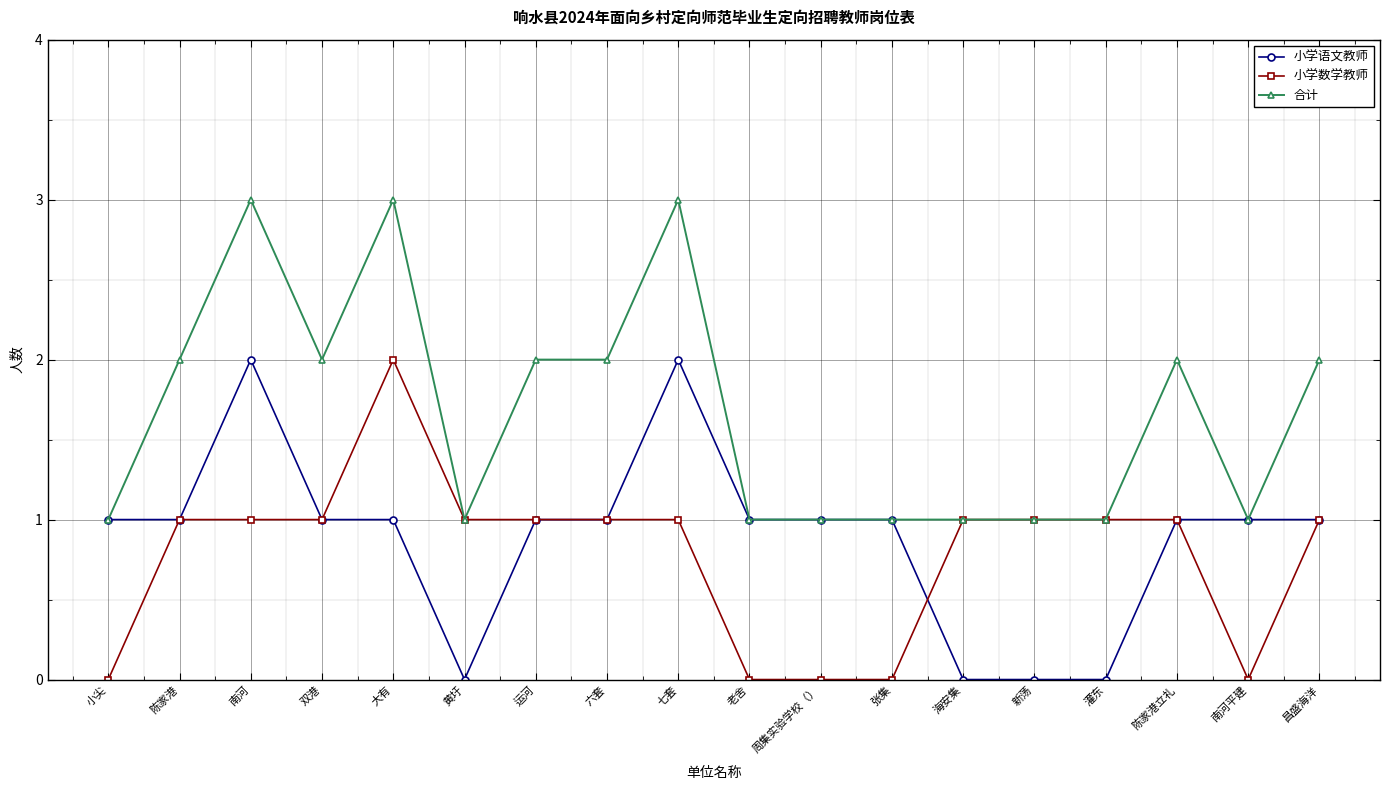

Where is the first local maximum for 小学语文教师?

南河